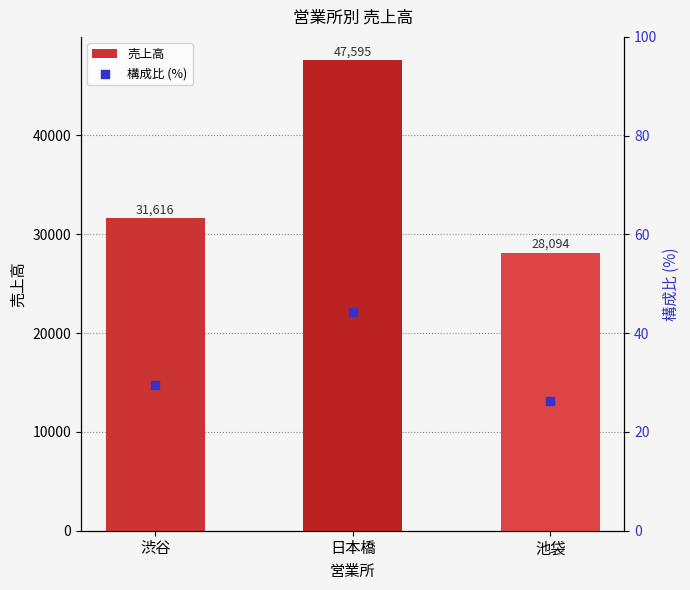

What is the total value across all series at 渋谷?

31645.5